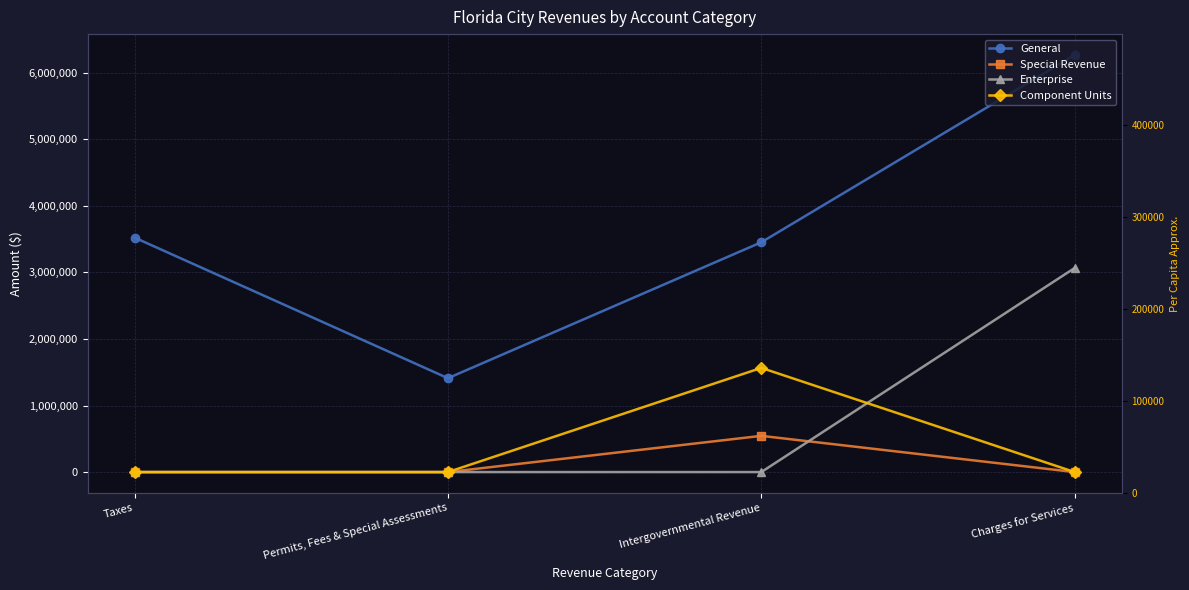

Which label corresponds to the smallest value in the chart?

Taxes